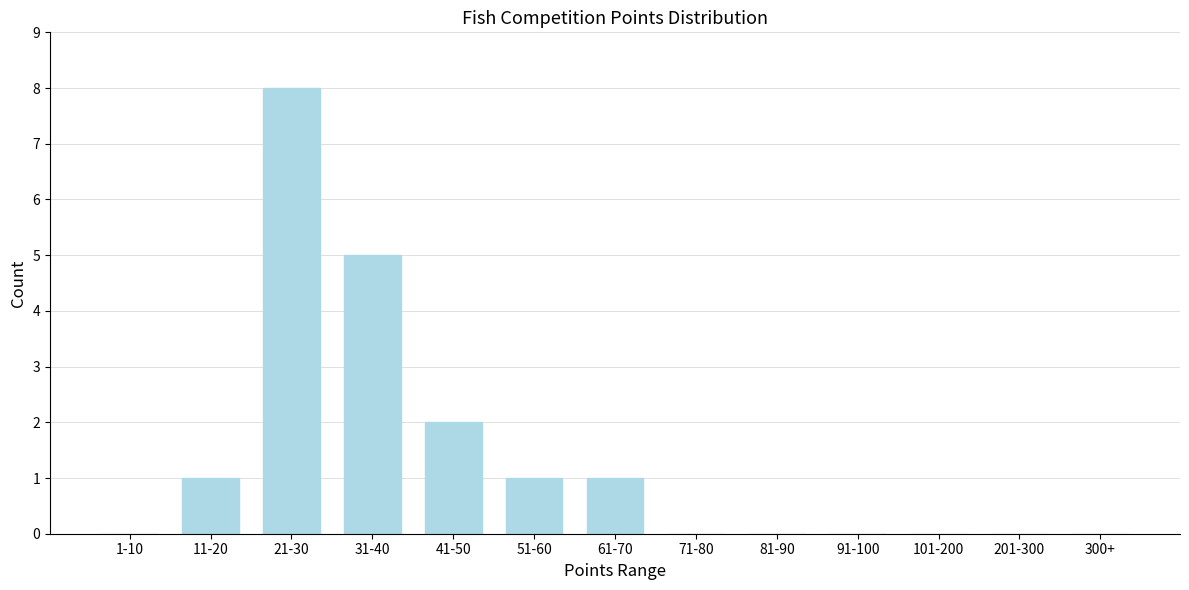

Reading left to right, extract all data points from this chart.

1-10=0	11-20=1	21-30=8	31-40=5	41-50=2	51-60=1	61-70=1	71-80=0	81-90=0	91-100=0	101-200=0	201-300=0	300+=0